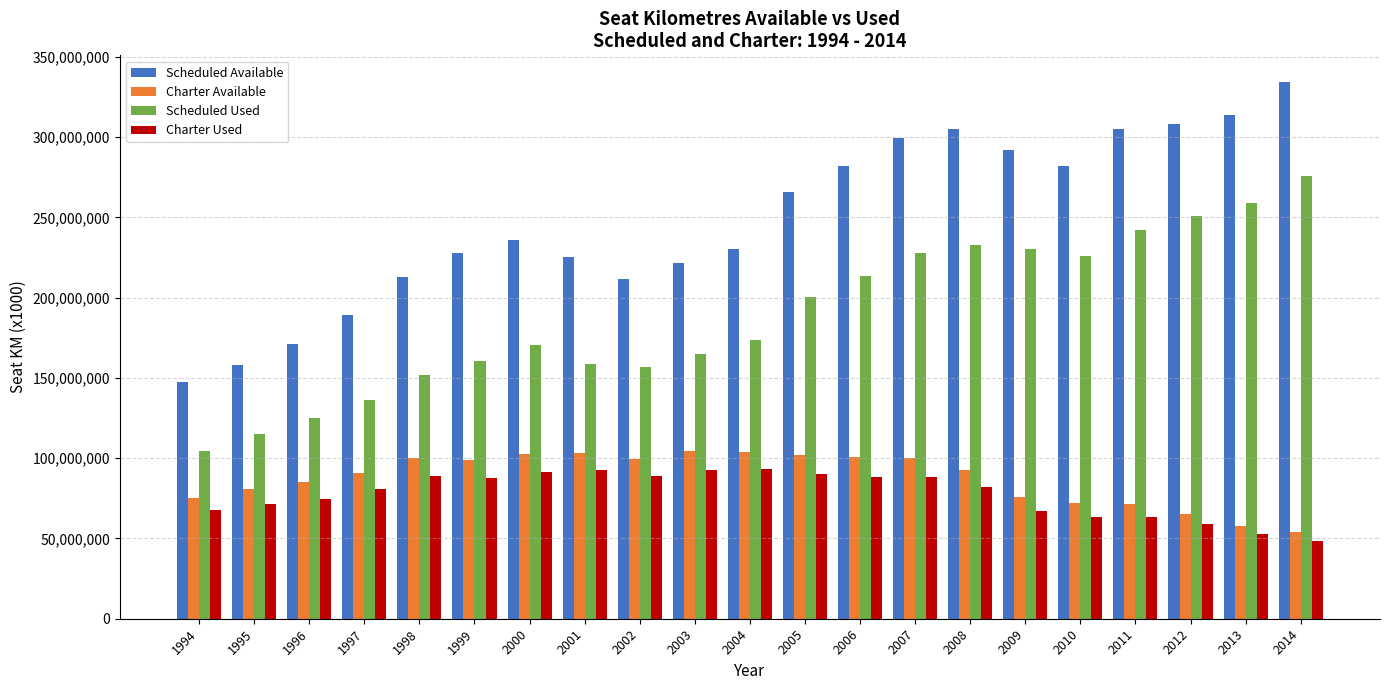

What is the average value of the Charter Available series?

87399718